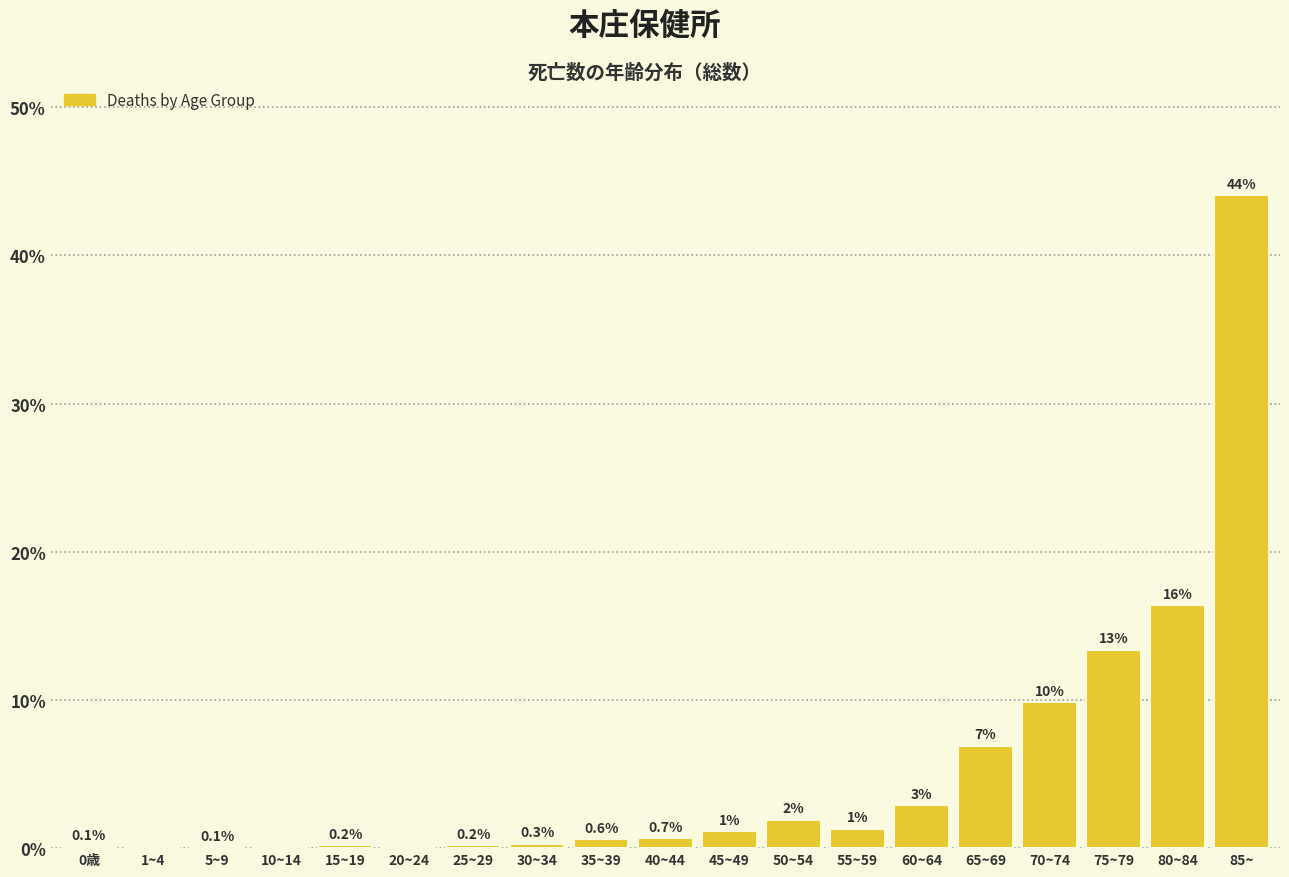

What is the approximate value at 70~74?

9.9